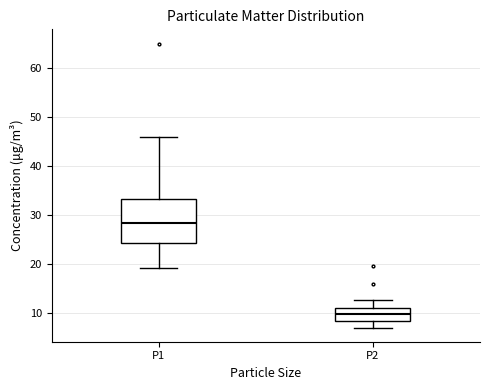

Which box has the lowest median line?

P2